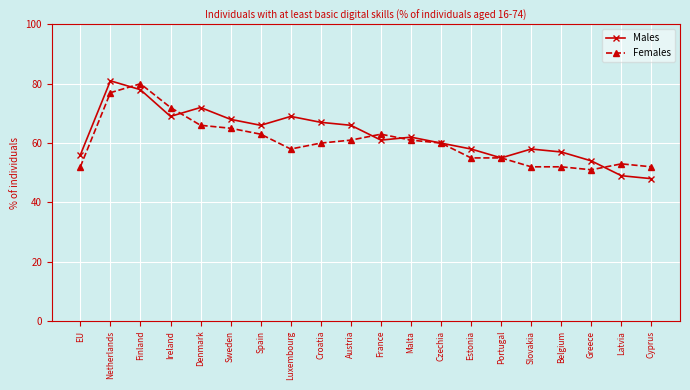

What position from the left is Ireland?

4